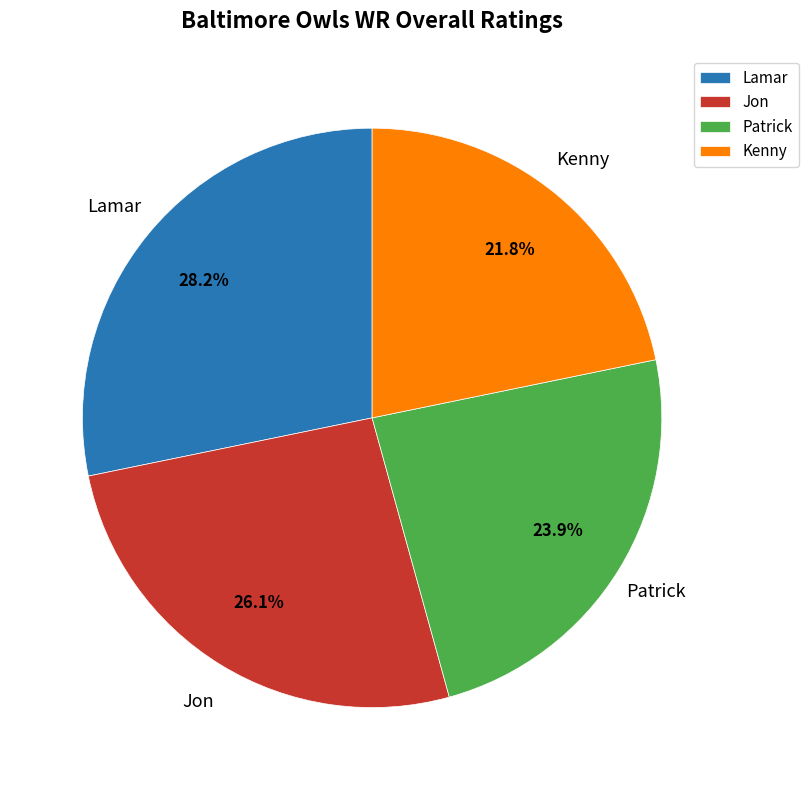

What is the ratio of the value at Jon to the value at Kenny?

1.2